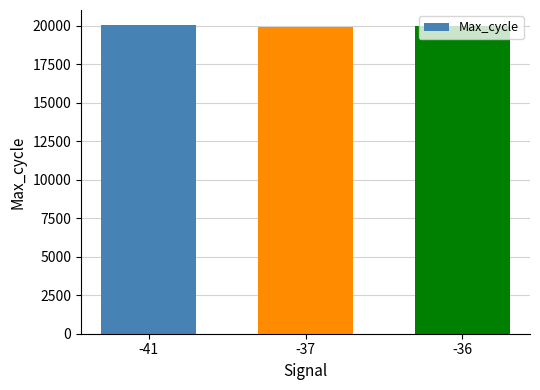

What is the average value?

19963